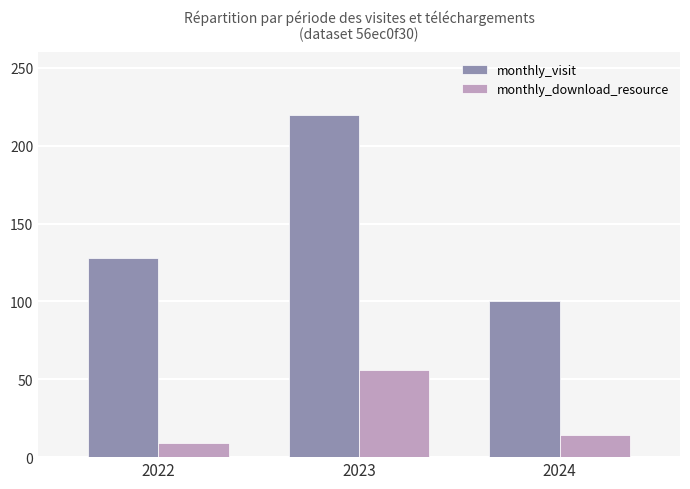

Does the chart contain stacked bars?

No